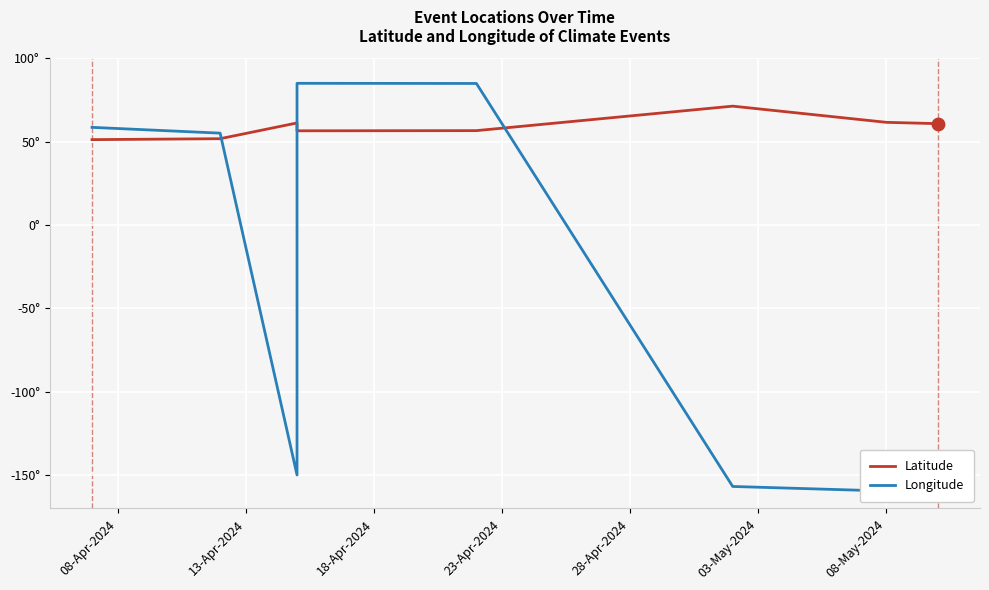

Which series has the largest total across all categories?

Latitude